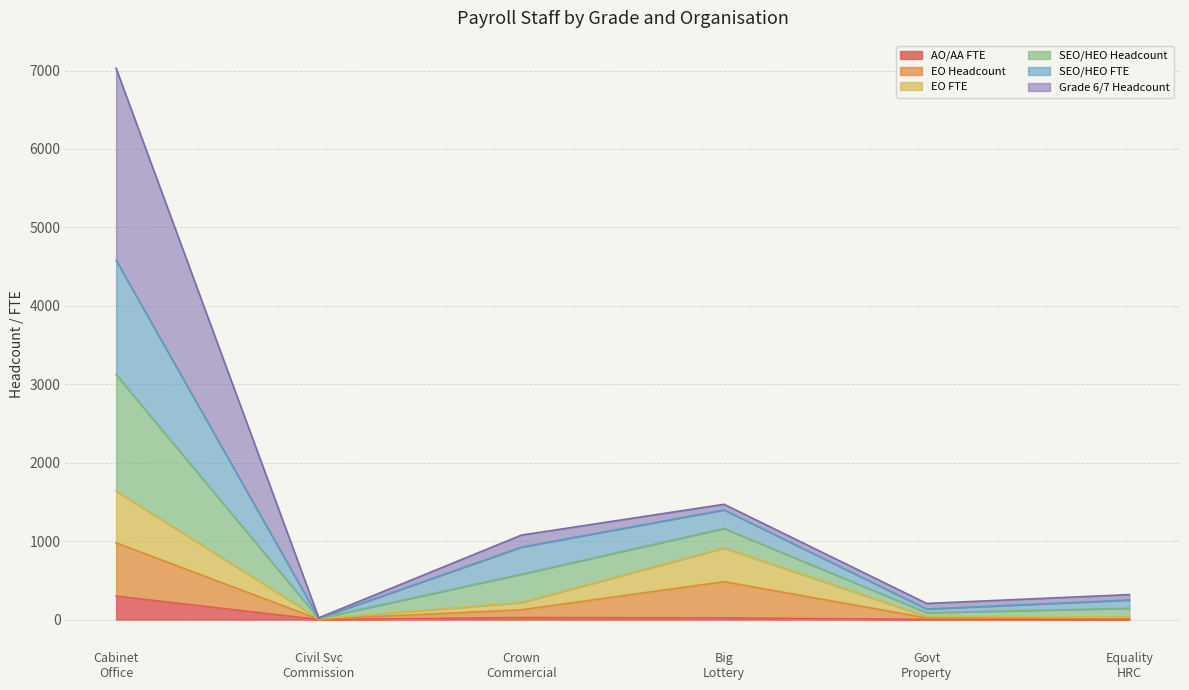

Does the chart display data point markers on the line(s)?

No